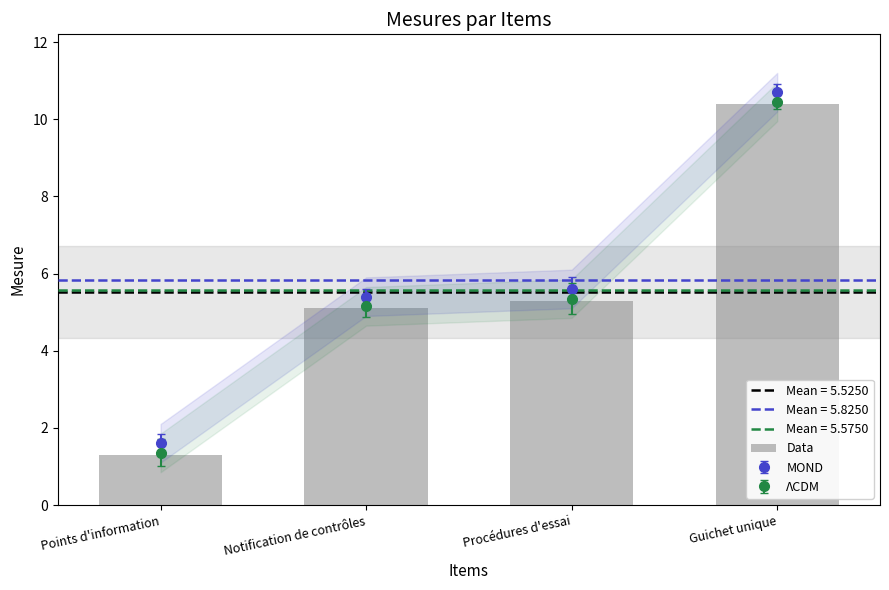

List the labels in order of value, largest first.

Guichet unique, Procédures d'essai, Notification de contrôles, Points d'information